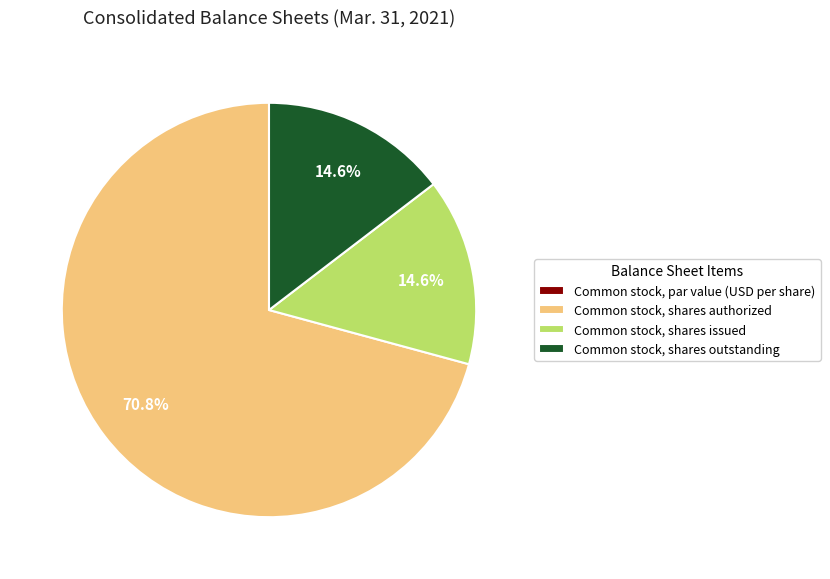

Which category has the biggest portion of the pie?

Common stock, shares authorized